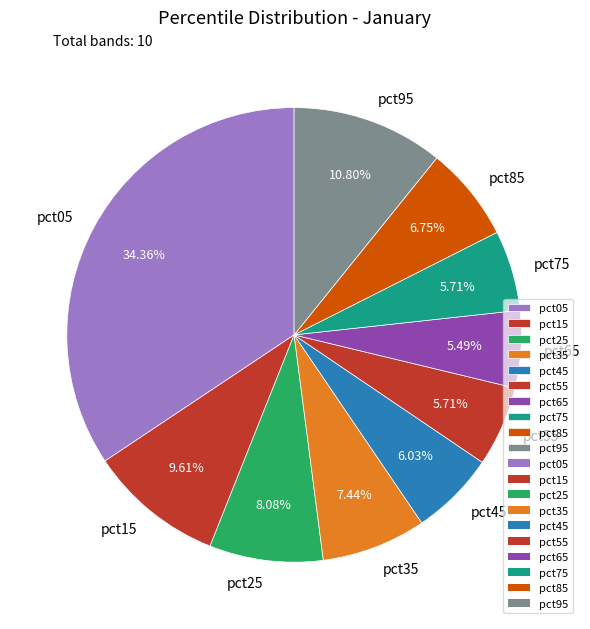

True or false: pct05 accounts for 20% of the total.

False